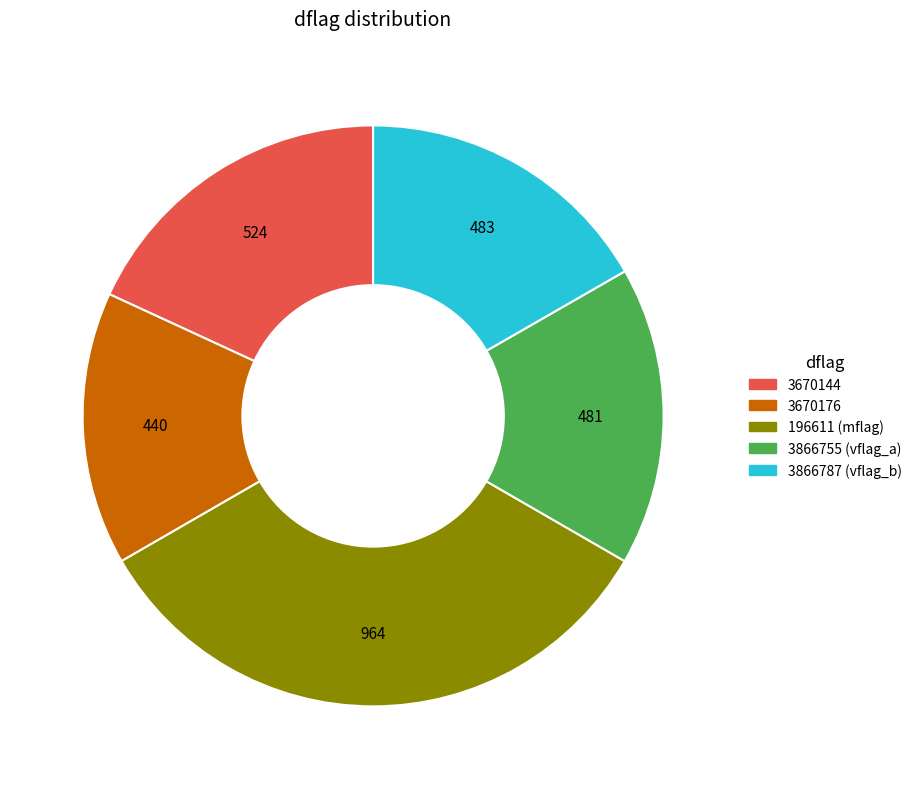

The 3866755 (vflag_a) slice represents 17% of the pie. True or false?

True